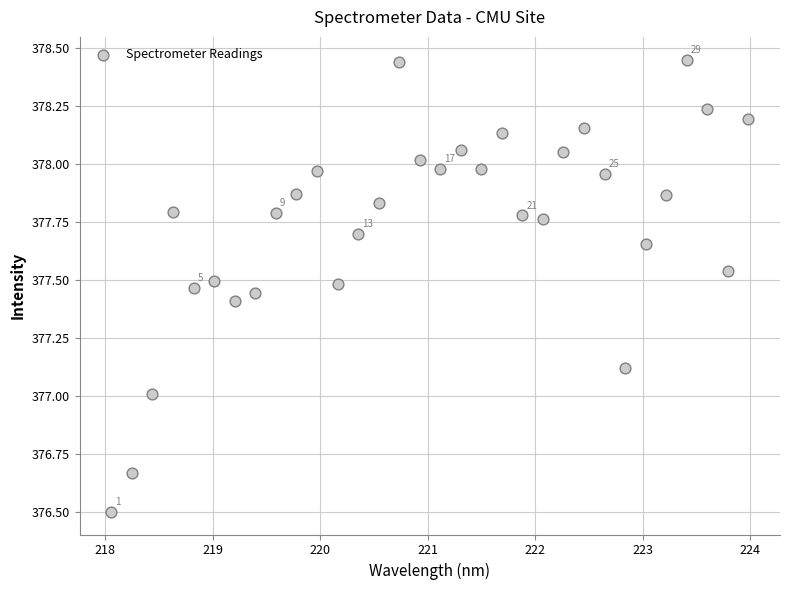

What is the range of X values (max minus min)?

5.9